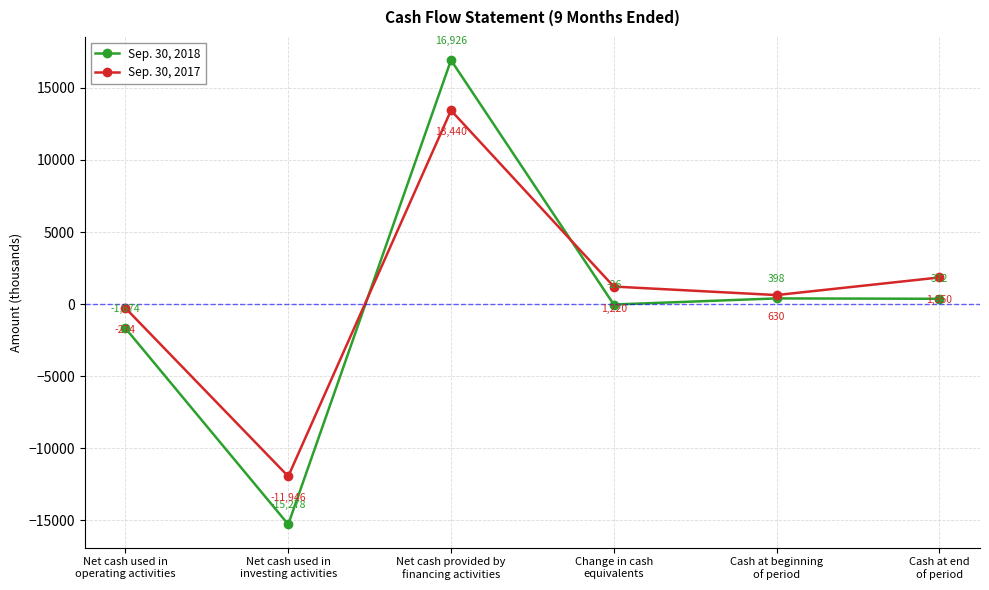

What is the value of the Sep. 30, 2017 point at the 6th from the left?

1850